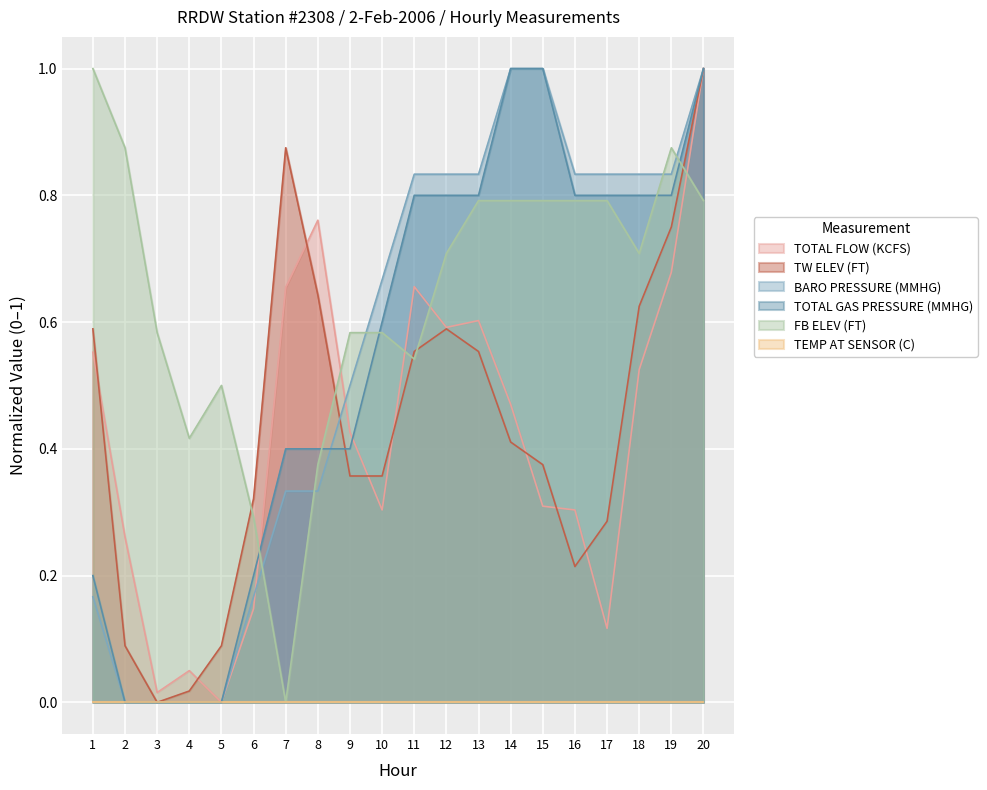

How many times do BARO PRESSURE (MMHG) and TW ELEV (FT) cross each other?

1